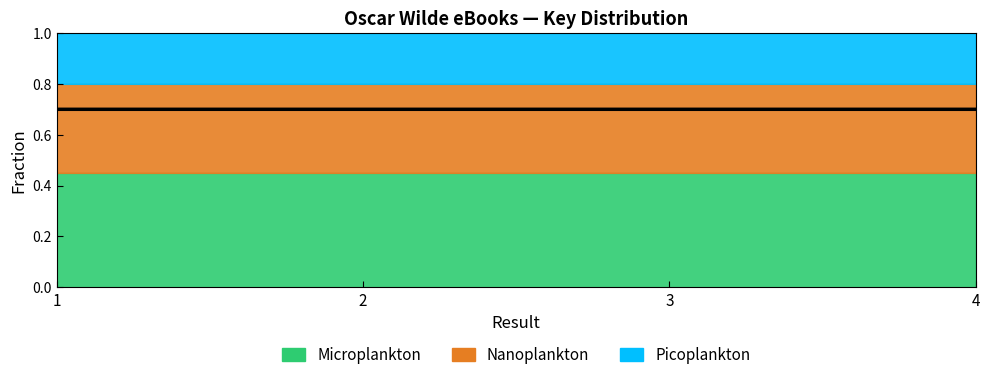

Reading left to right, extract all data points from this chart.

0.7	0.7	0.7	0.7